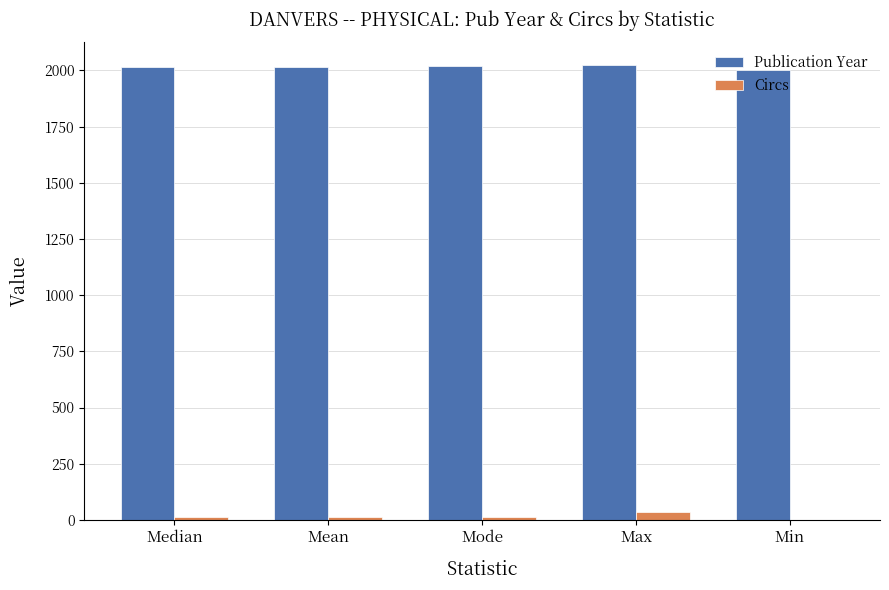

The value of Publication Year at Mode is 2018. True or false?

True